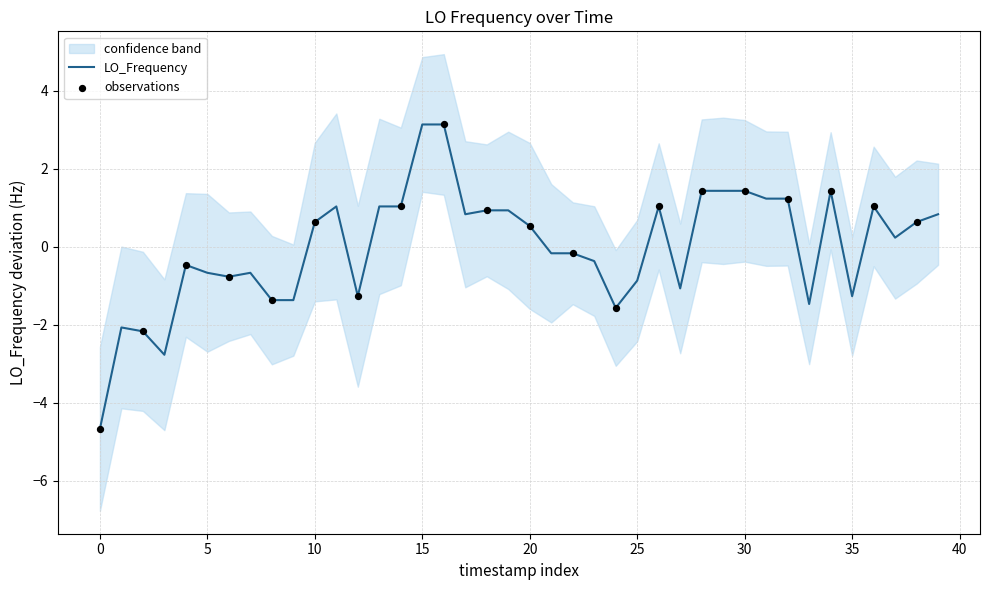

What is the highest value of the LO_Frequency series?

3.1